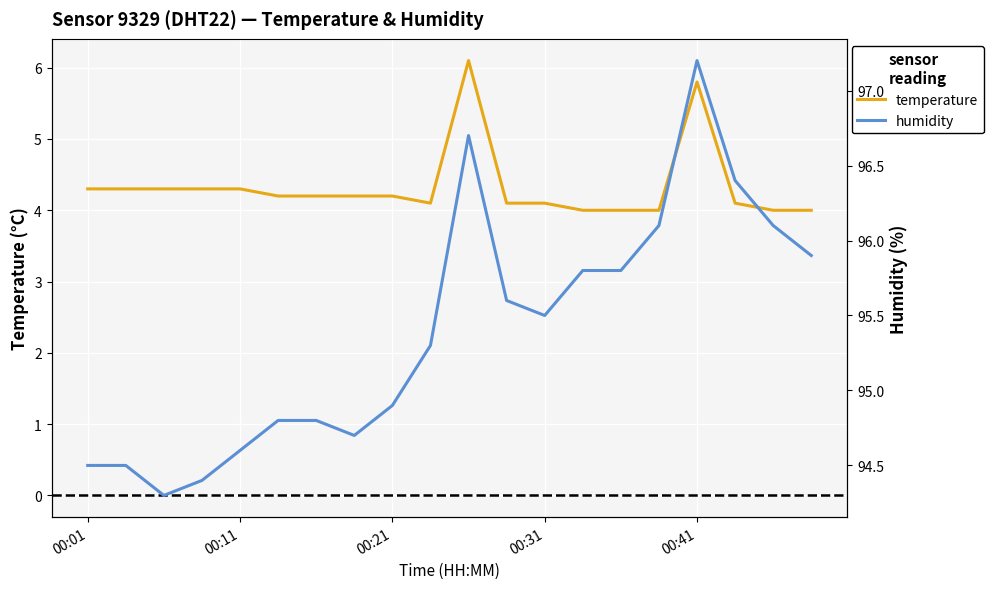

Rank the series at 6 from lowest to highest value.

temperature, humidity